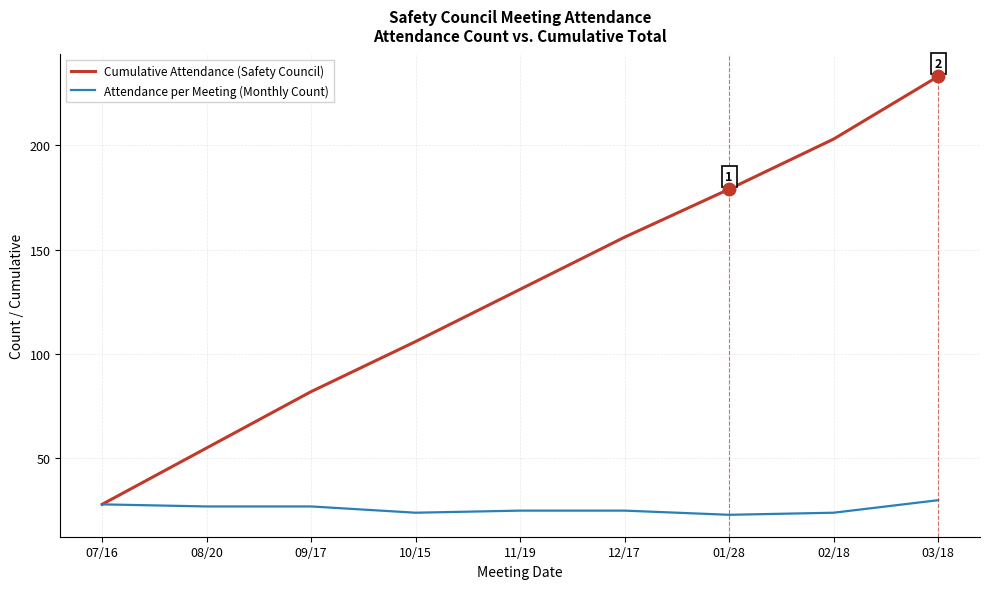

Rank the series by their average value, from highest to lowest.

Cumulative Attendance (Safety Council), Attendance per Meeting (Monthly Count)